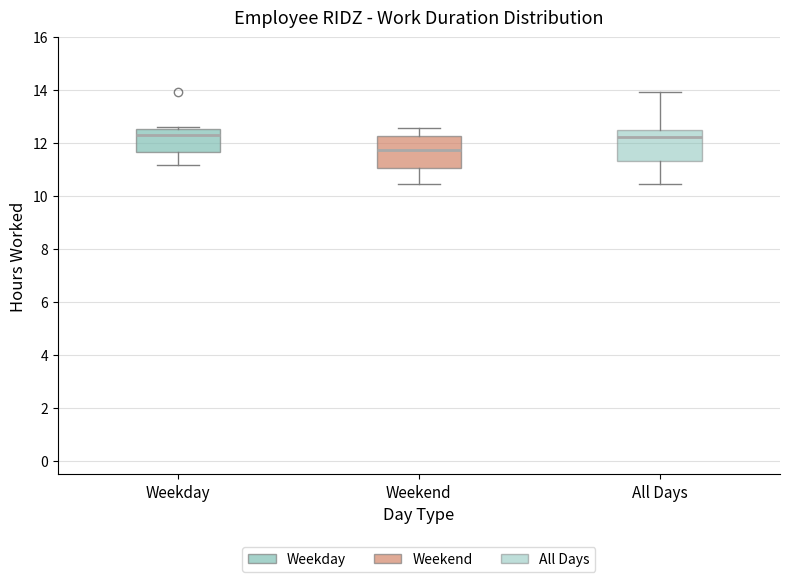

Where does the lower whisker of the box for All Days end on the y-axis? The values are not printed on the chart, so give them approximately, as read against the axis.

10.4